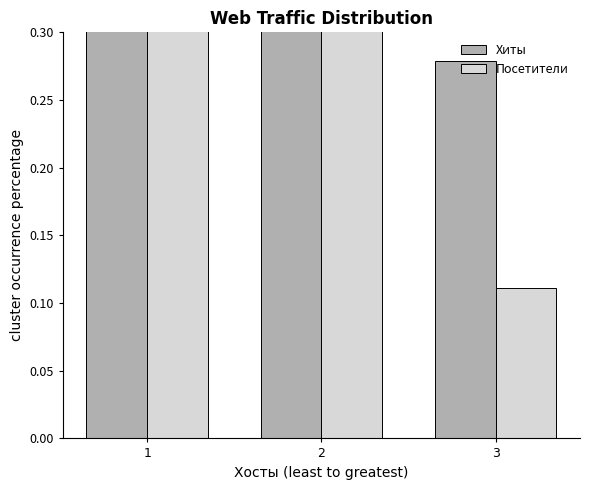

Which series has the largest range (max minus min)?

Посетители